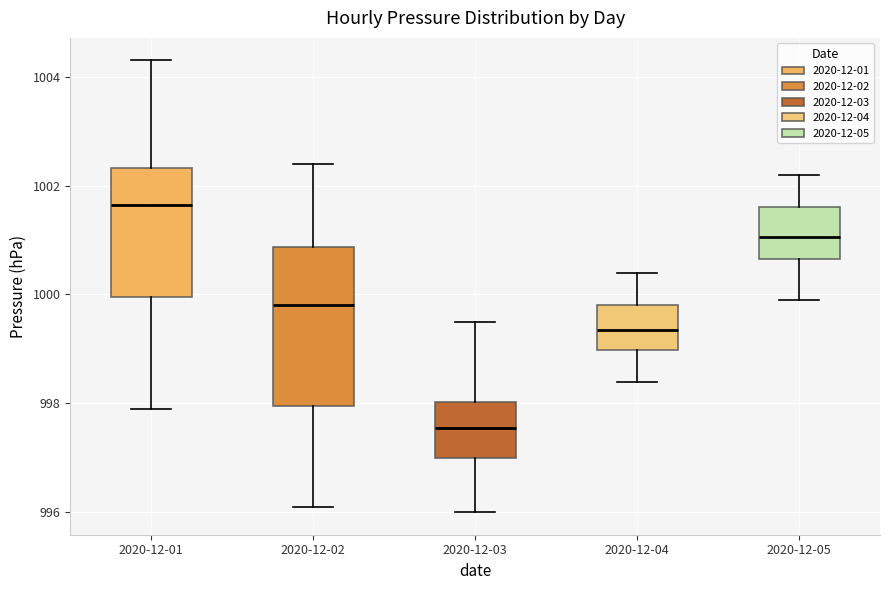

Which box is the tallest, from its lower edge to its upper edge?

2020-12-02